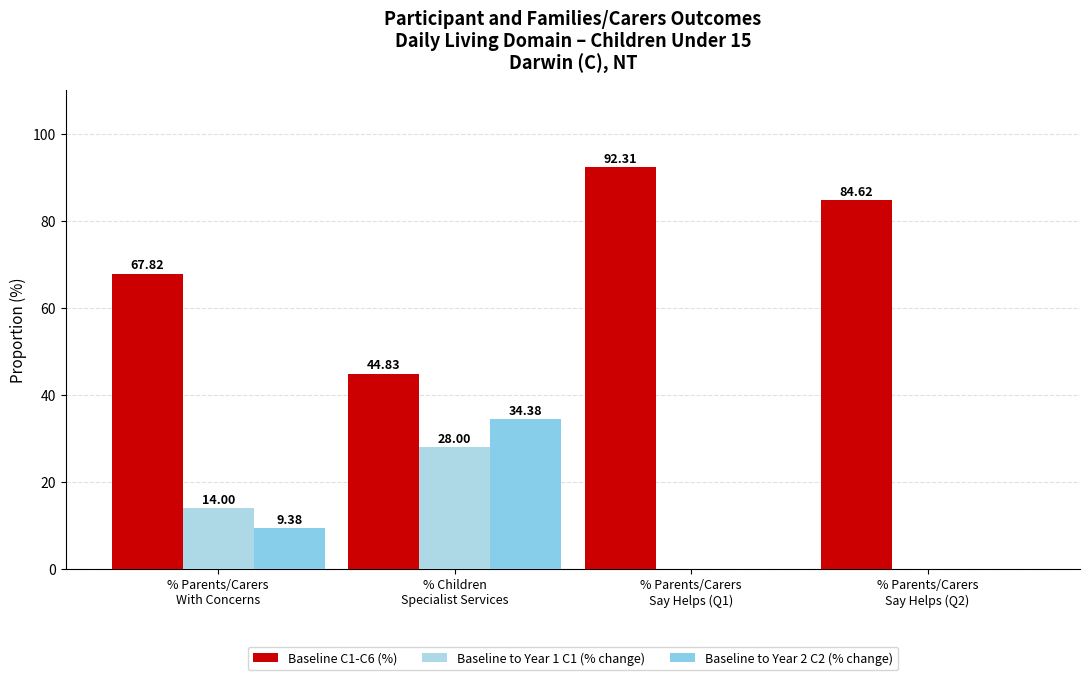

Which series has the largest range (max minus min)?

Baseline C1-C6 (%)